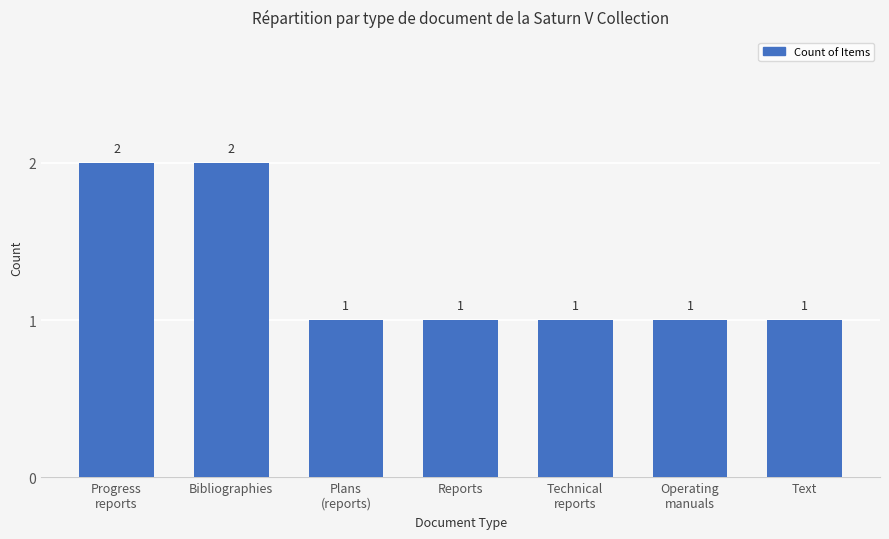

Approximately how many times larger is the value at Operating
manuals compared to Progress
reports?

0.5